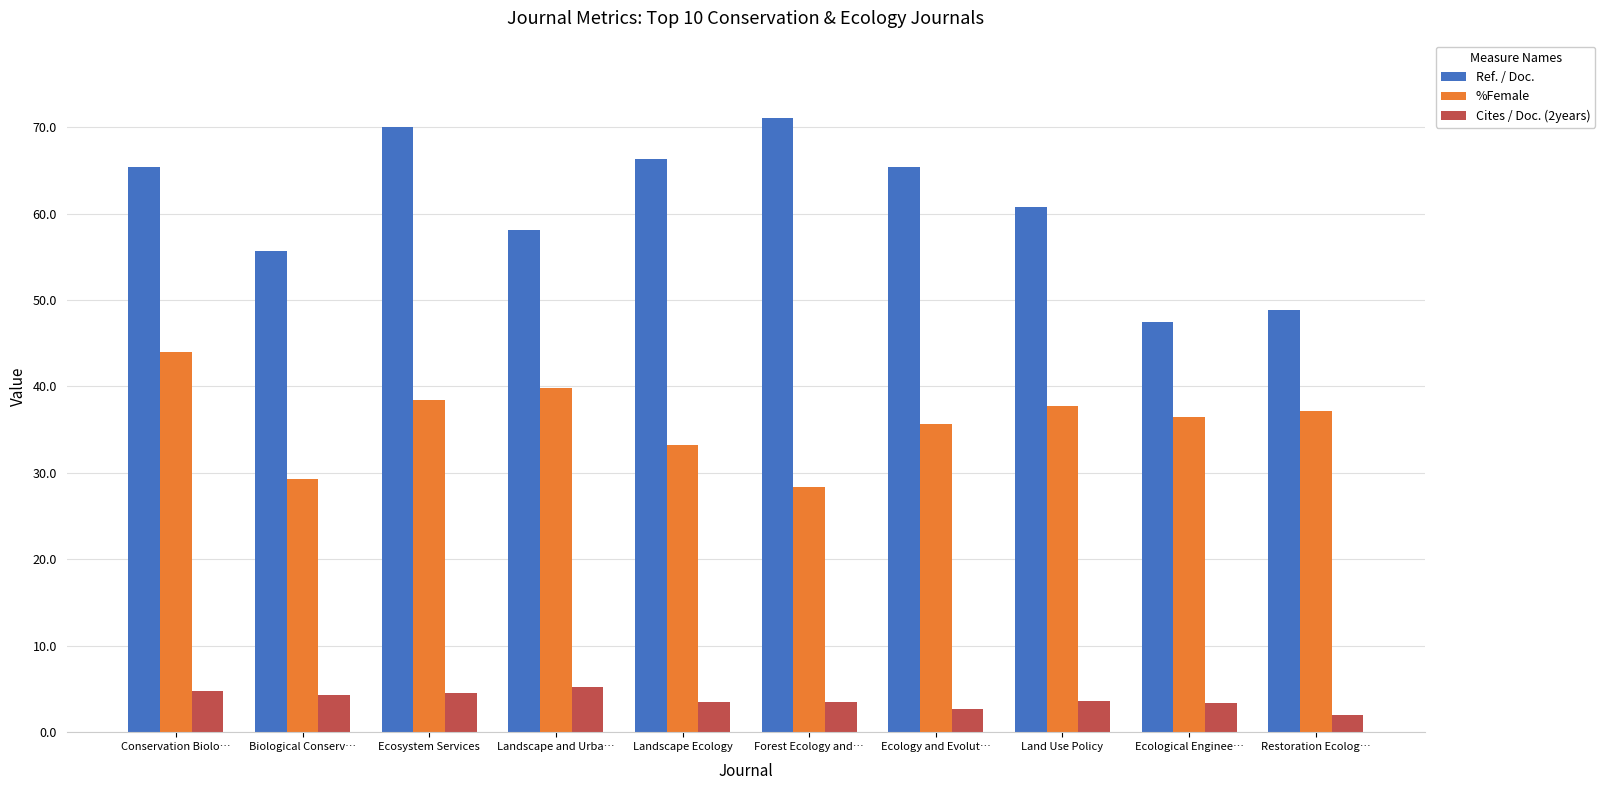

What are all the series names shown in the legend?

Ref. / Doc., %Female, Cites / Doc. (2years)